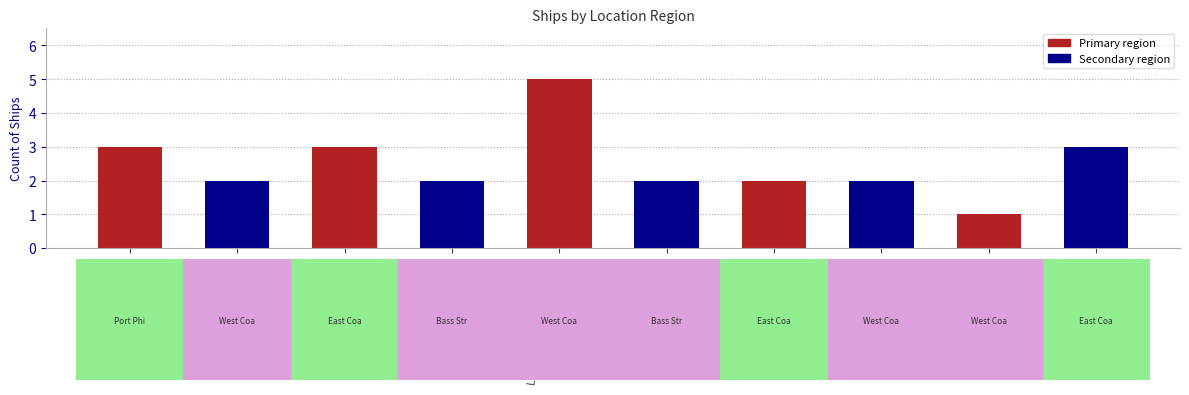

What is the change in value from Bass Strait to Louttit Bay?

-1